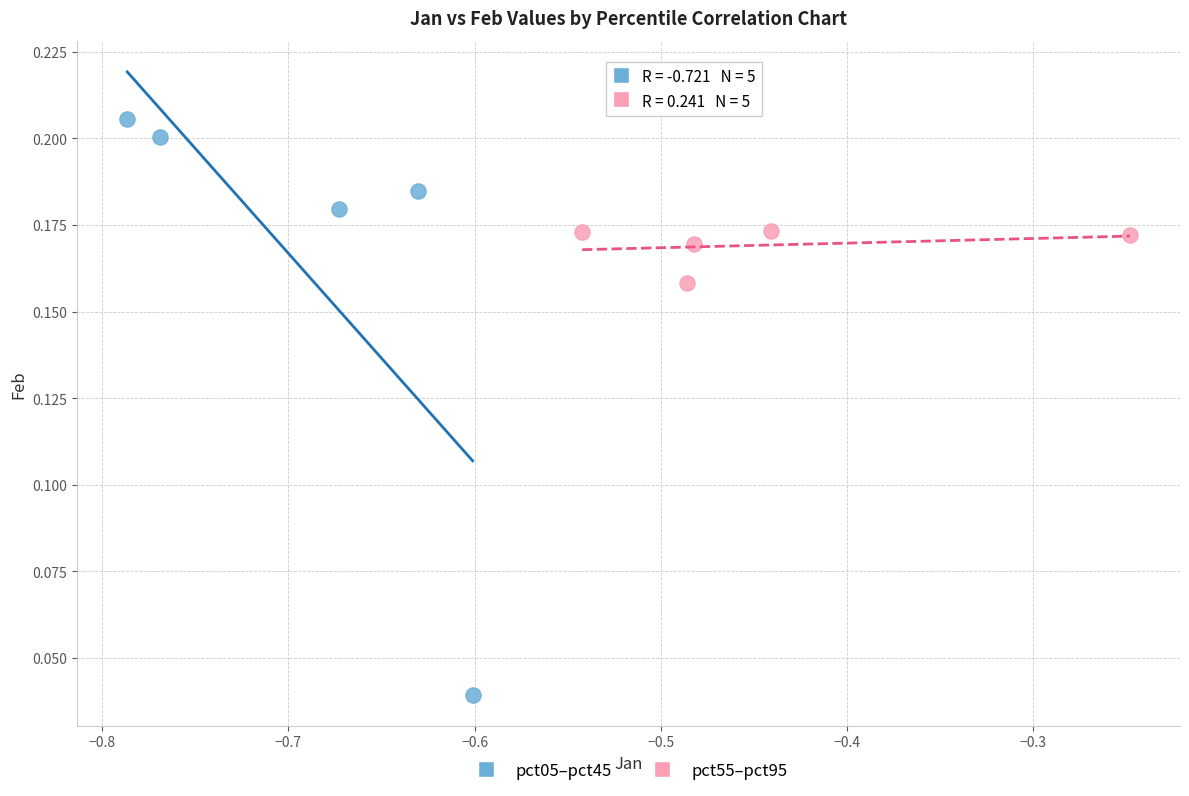

What are all the series names shown in the legend?

pct05–pct45, pct55–pct95